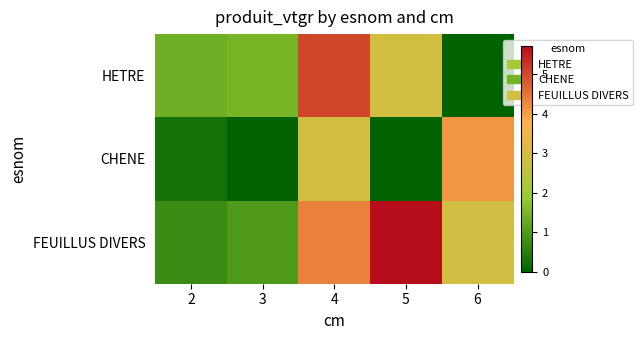

At which category is the sum across all series the highest?

4